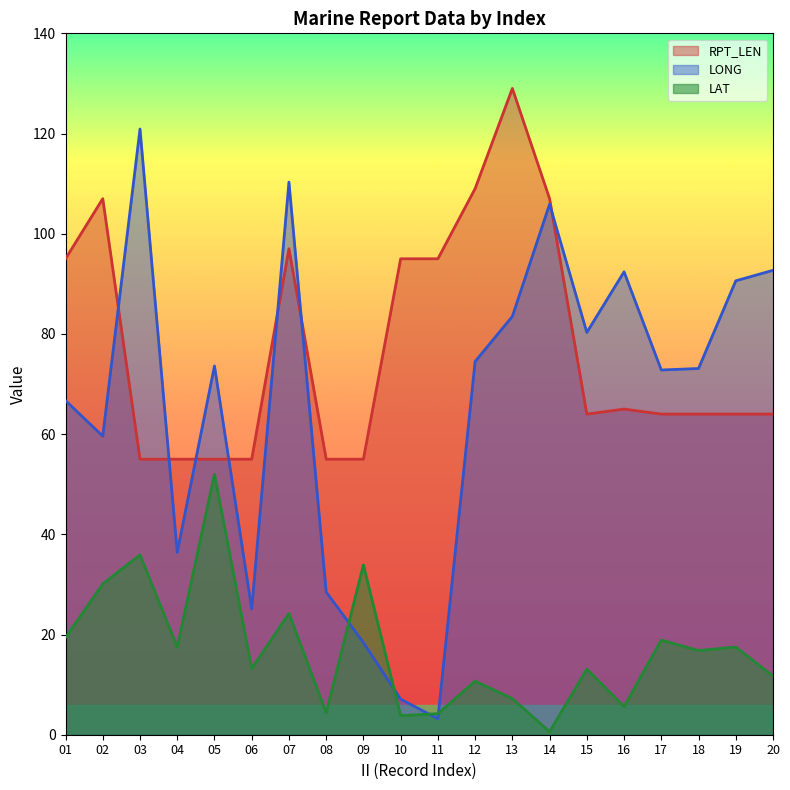

Reading right to left, extract all data points from this chart.

LONG: 20=92.7	19=90.6	18=73.1	17=72.8	16=92.4	15=80.3	14=105.9	13=83.5	12=74.5	11=3.2	10=7.1	09=18.4	08=28.5	07=110.3	06=25.1	05=73.6	04=36.4	03=120.9	02=59.6	01=66.7
LAT: 20=11.7	19=17.5	18=16.8	17=18.9	16=5.6	15=13.1	14=0.6	13=7.2	12=10.7	11=4.2	10=3.8	09=33.9	08=4.4	07=24.2	06=13.2	05=52.0	04=17.5	03=35.9	02=30.1	01=19.4
RPT_LEN: 20=64.0	19=64.0	18=64.0	17=64.0	16=65.0	15=64.0	14=107.0	13=129.0	12=109.0	11=95.0	10=95.0	09=55.0	08=55.0	07=97.0	06=55.0	05=55.0	04=55.0	03=55.0	02=107.0	01=95.0